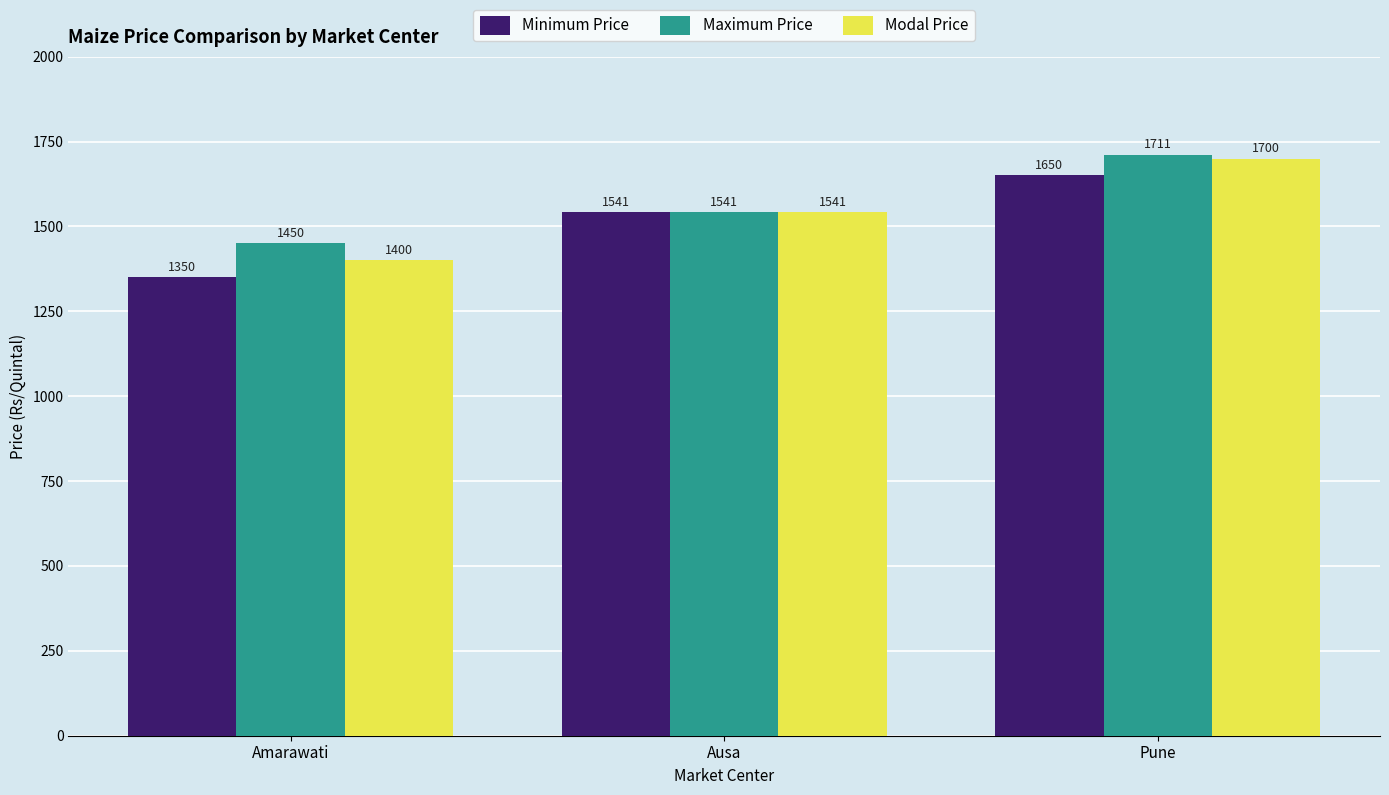

What is the greatest value displayed?

1711